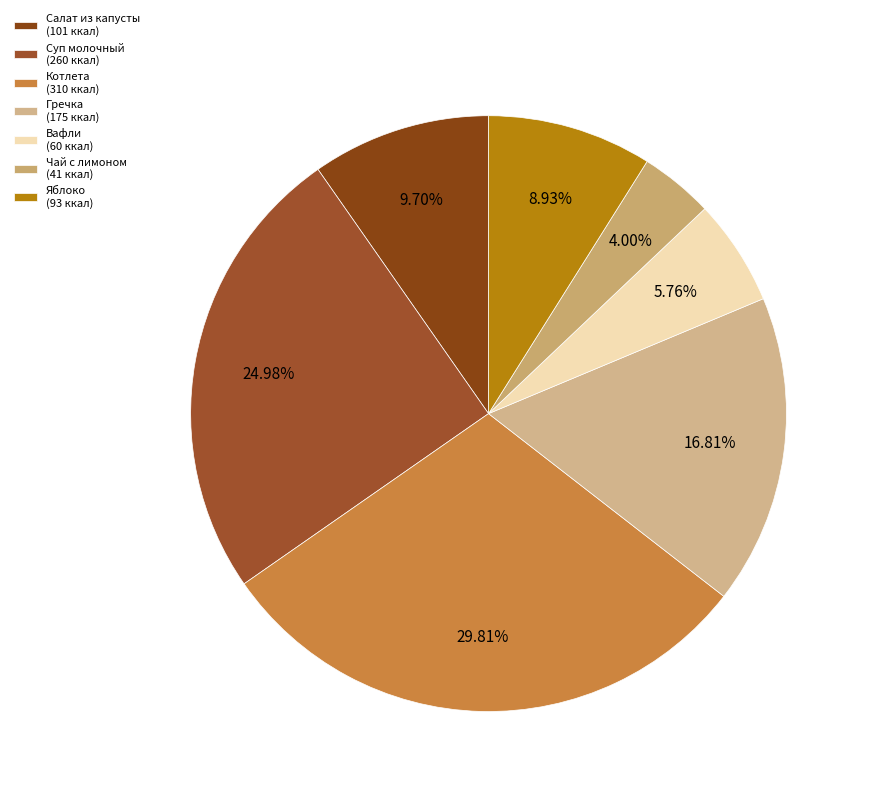

How many slices are in this pie chart?

7